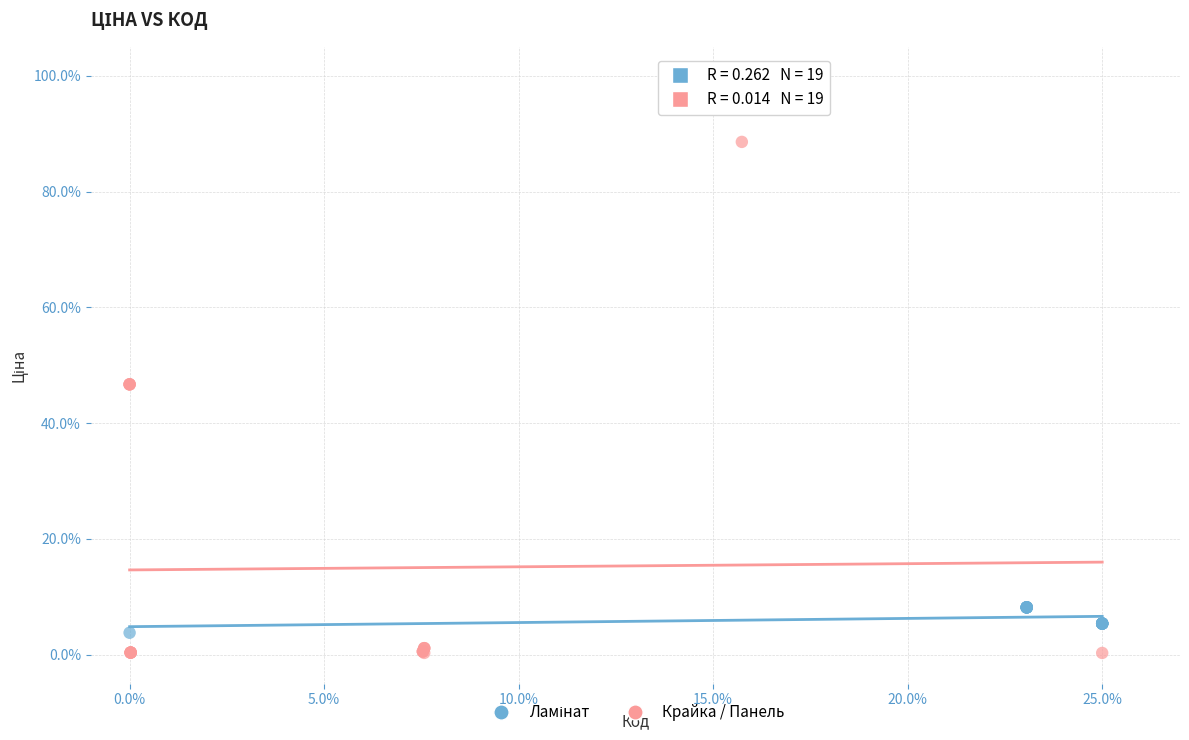

Which series contains the highest Y value?

Крайка / Панель